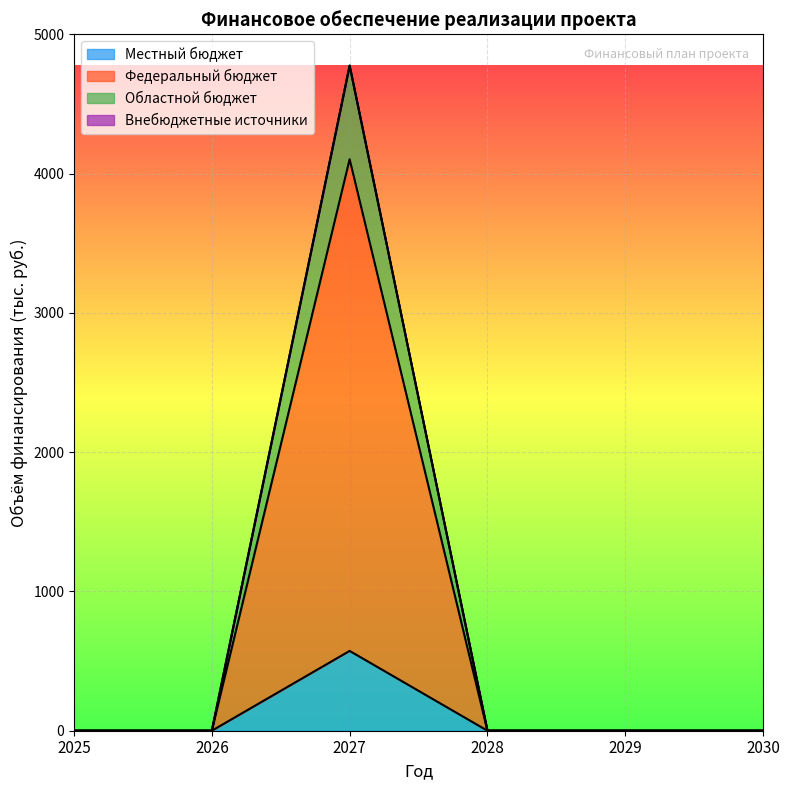

At which category does the chart reach its peak across all series?

2027